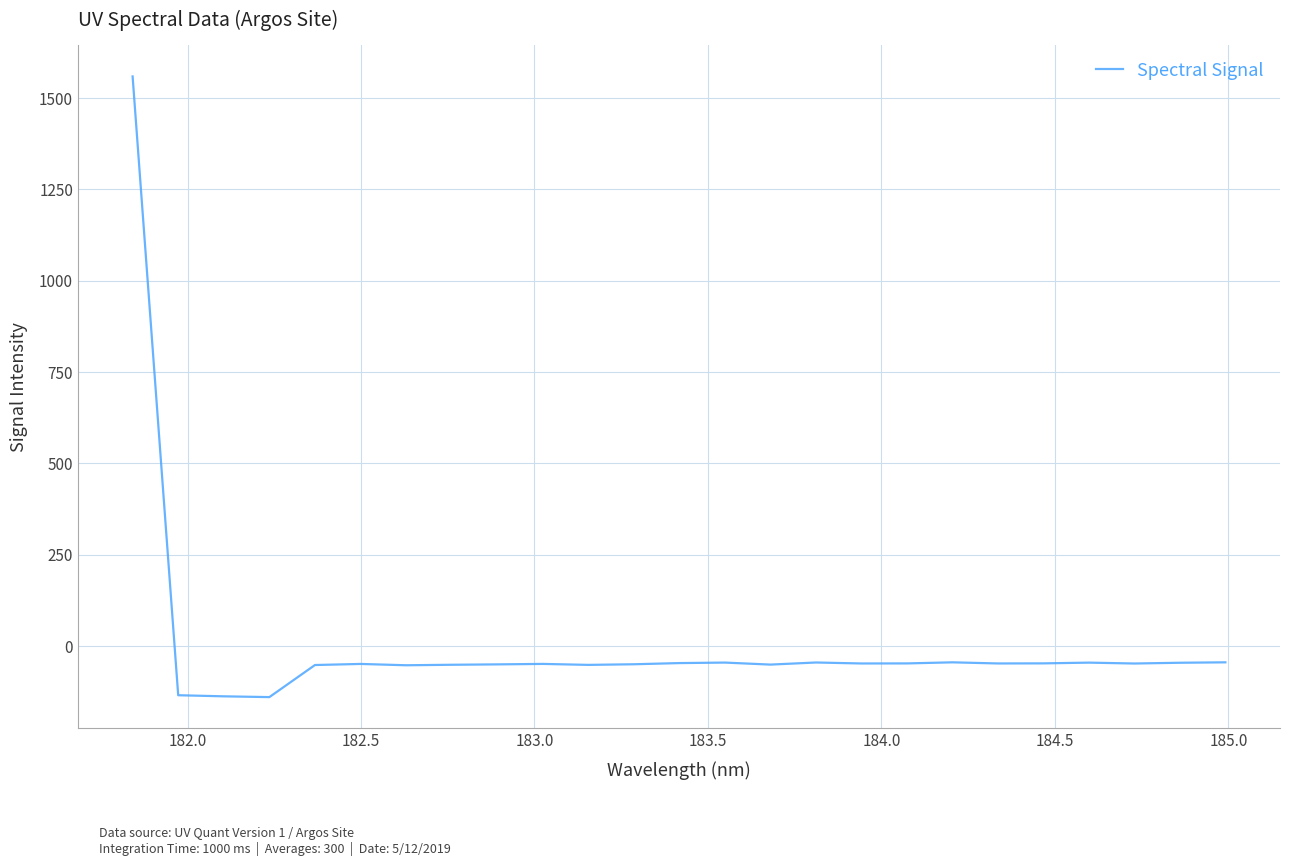

What is the smallest value displayed?

-139.8